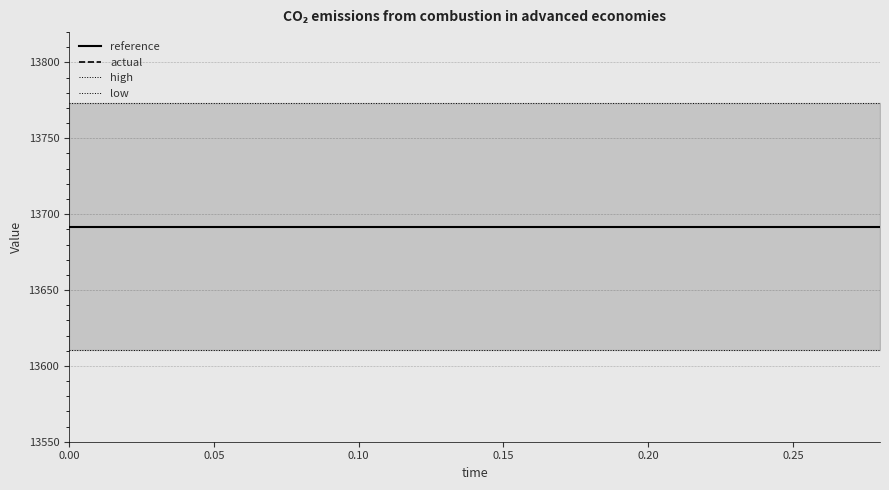

True or false: actual and high intersect in this chart.

False